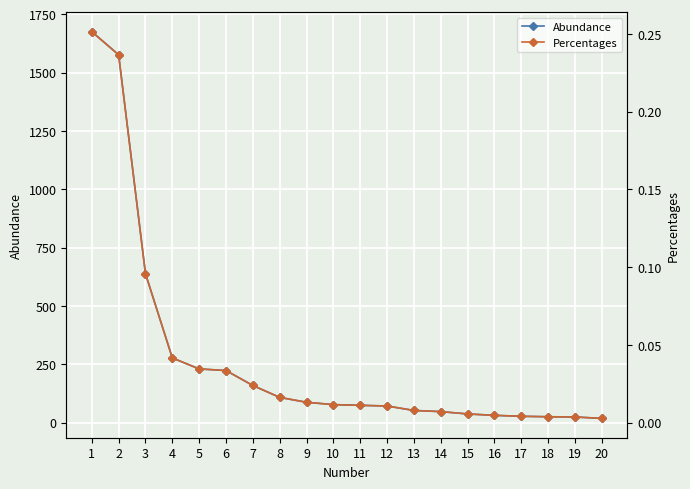

True or false: Abundance and Percentages cross at least once.

False